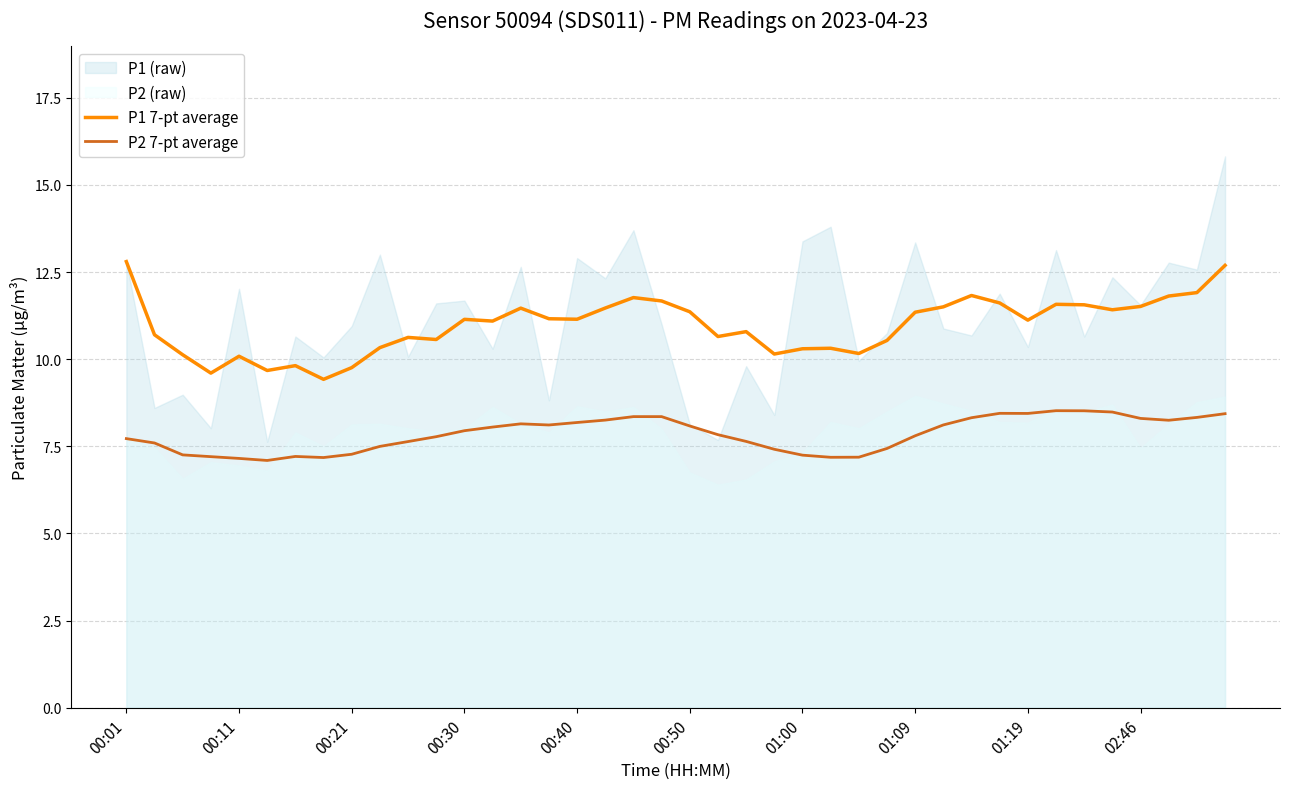

How many interior local valleys does the P1 7-pt average series have?

11